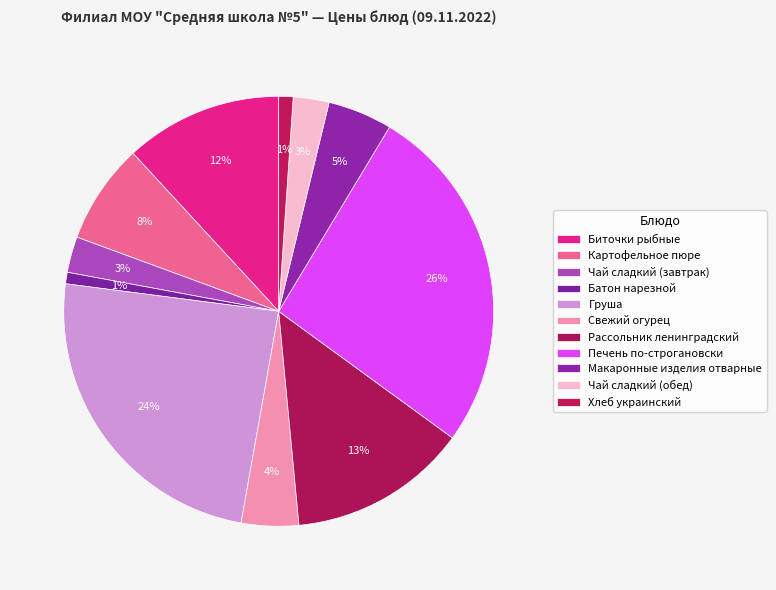

What percentage is the Рассольник ленинградский slice, to the nearest percent?

13%